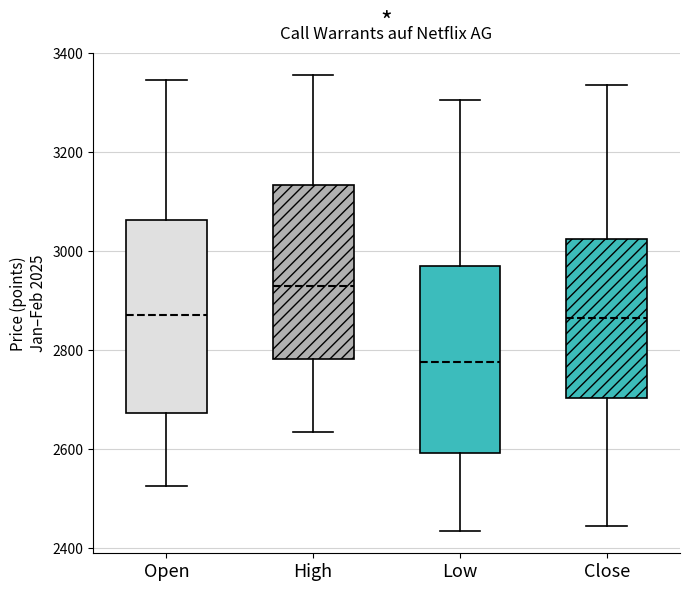

Reading left to right, read every box against the y-axis: the position of its median line, the range the box covers, and the ends of its whiskers. The values are not printed on the chart, so give them approximately, as read against the axis.

Open: median 2880, box 2680 to 3060, whiskers 2520 to 3340
High: median 2940, box 2780 to 3140, whiskers 2640 to 3360
Low: median 2780, box 2600 to 2980, whiskers 2440 to 3300
Close: median 2860, box 2700 to 3020, whiskers 2440 to 3340